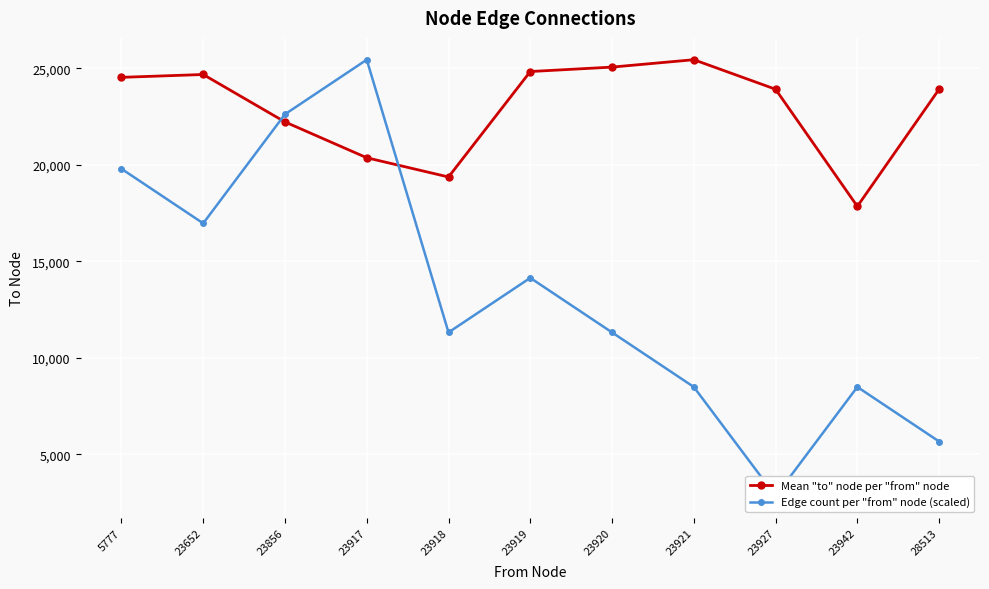

What is the average value of the Edge count per "from" node (scaled) series?

13369.8